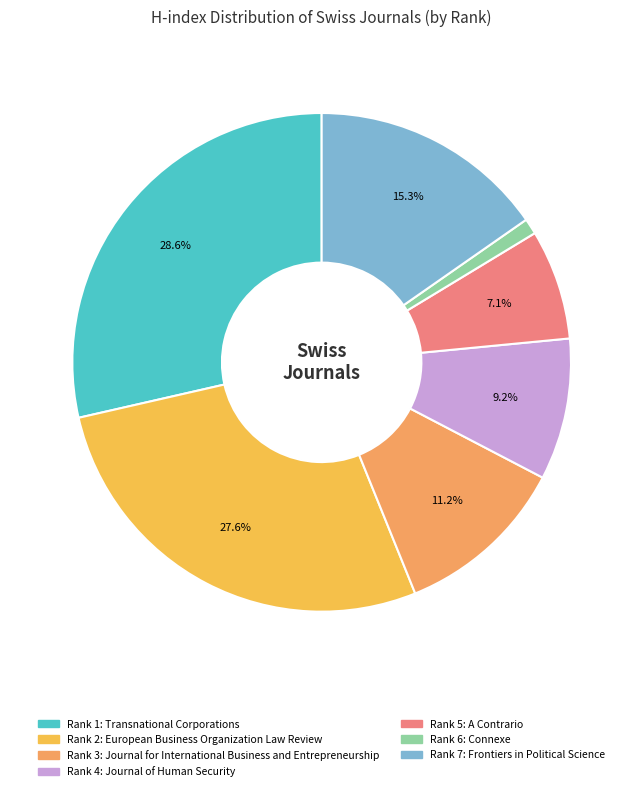

Count the number of slices in the pie.

7